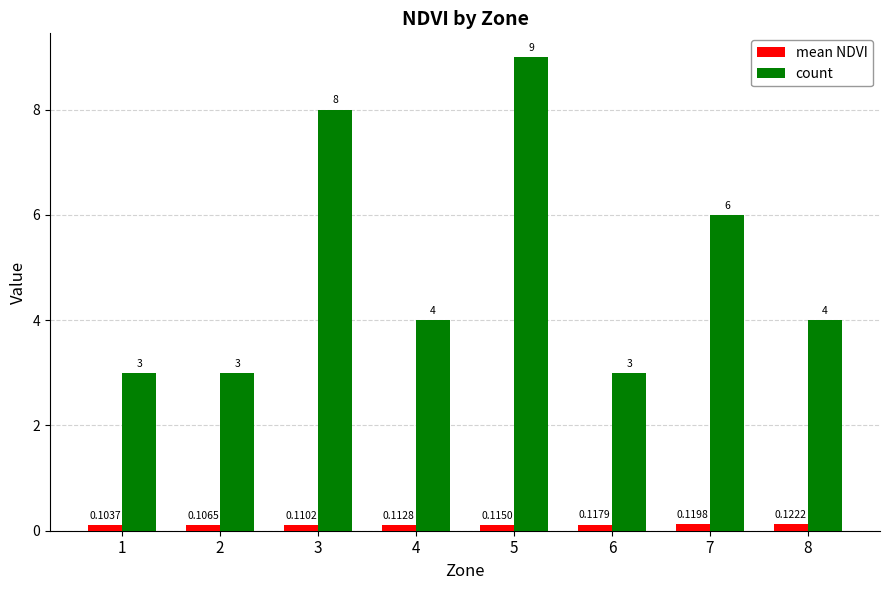

Which category has the highest value across all series?

5